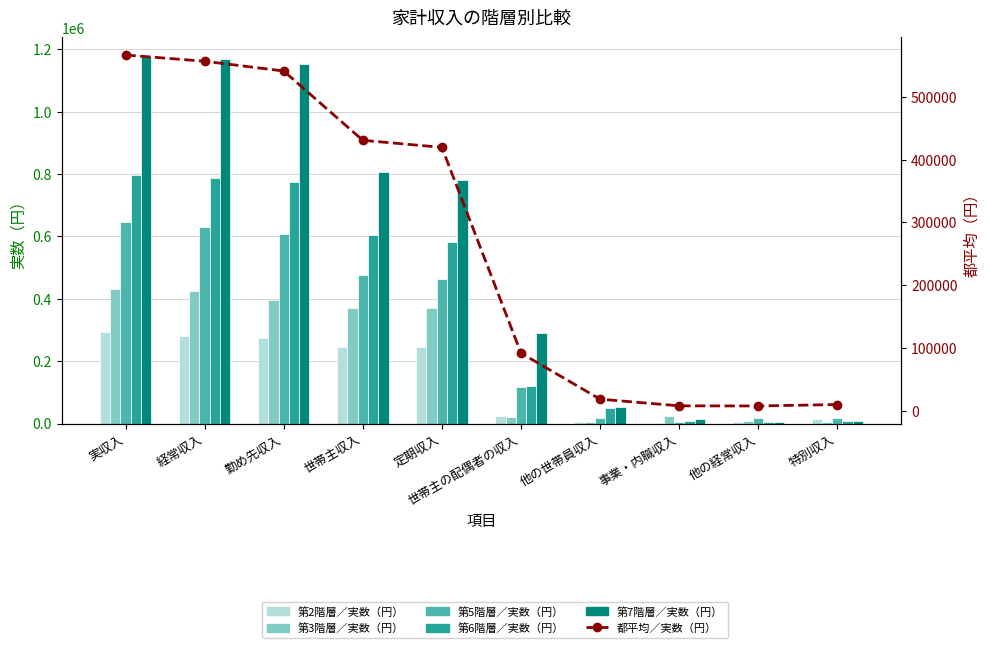

At which category is the sum across all series the highest?

実収入